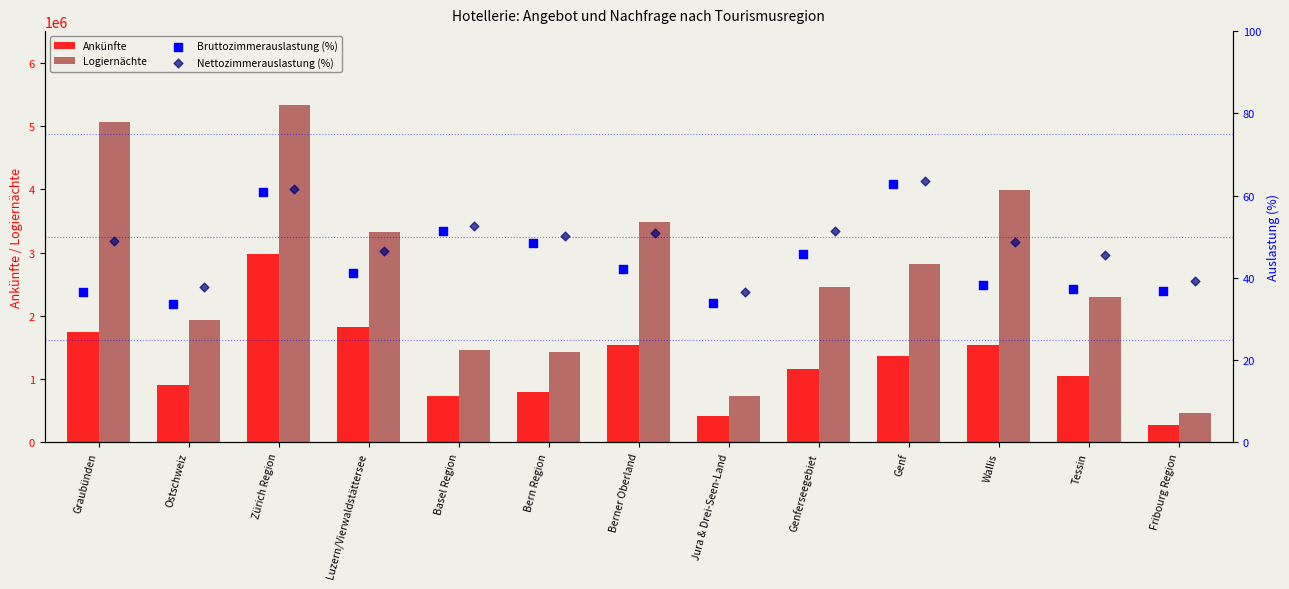

What is the approximate value of Logiernächte at Genf?

2812080